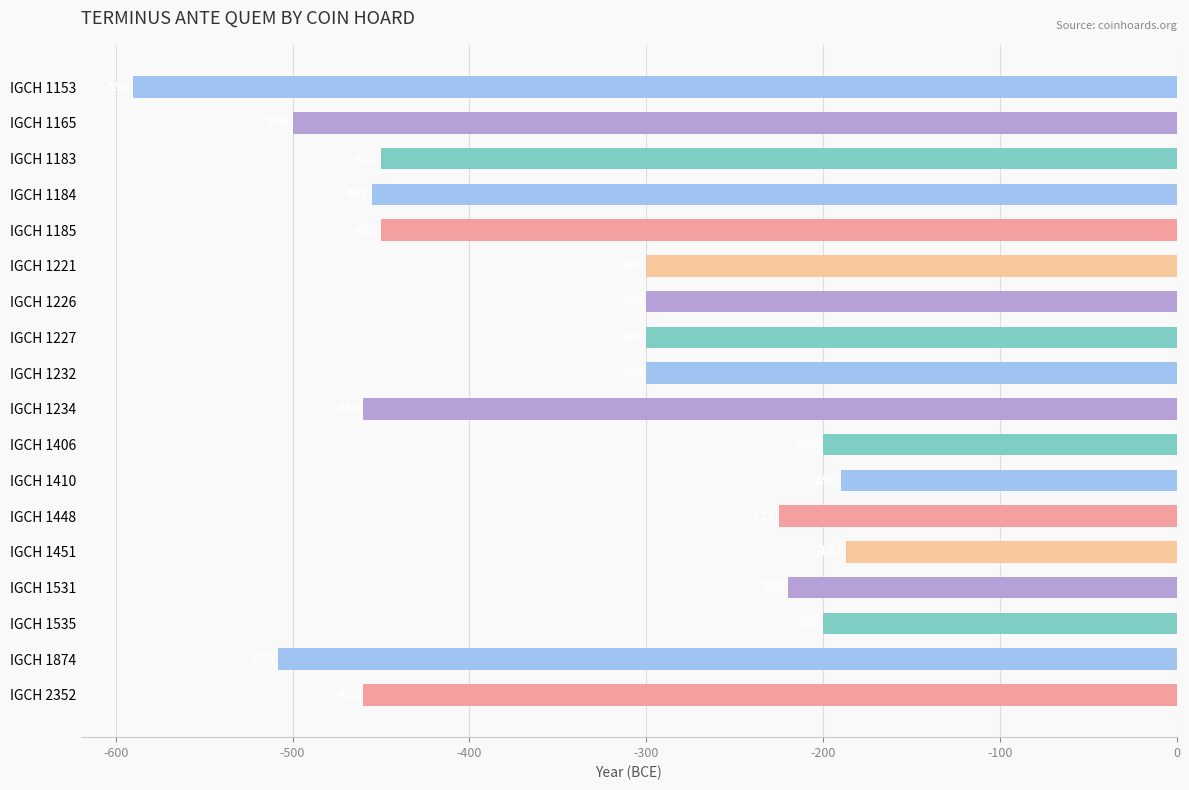

What is the smallest value displayed?

-590